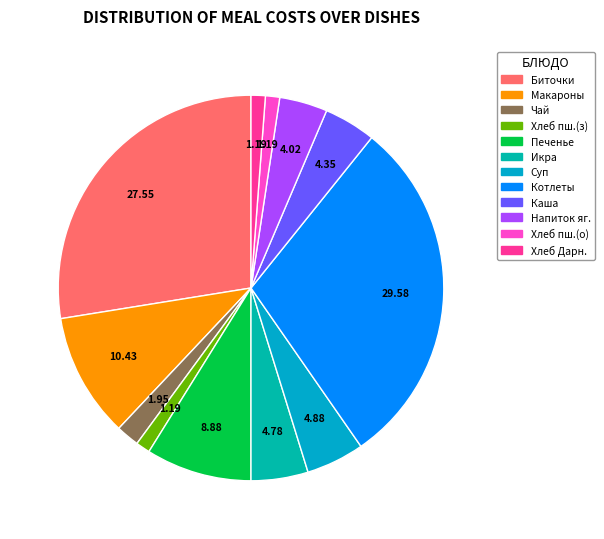

What is the largest slice in the pie chart?

Котлеты